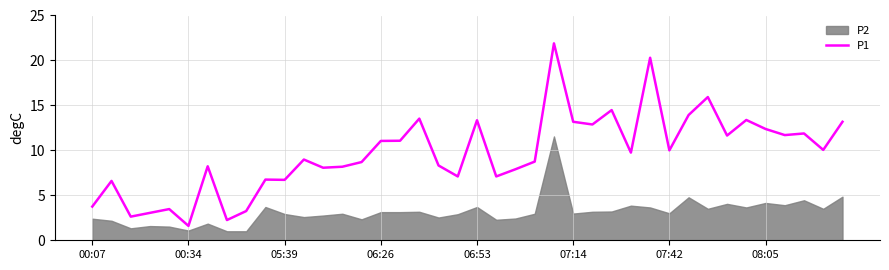

Which category has the lowest value in the P1 series?

00:34